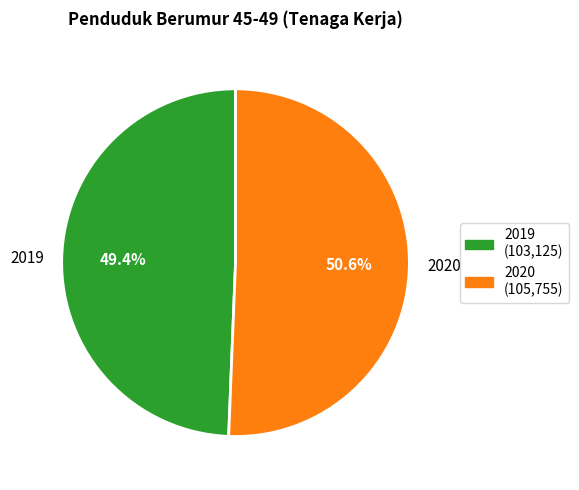

Which has a higher value, 2020 or 2019?

2020